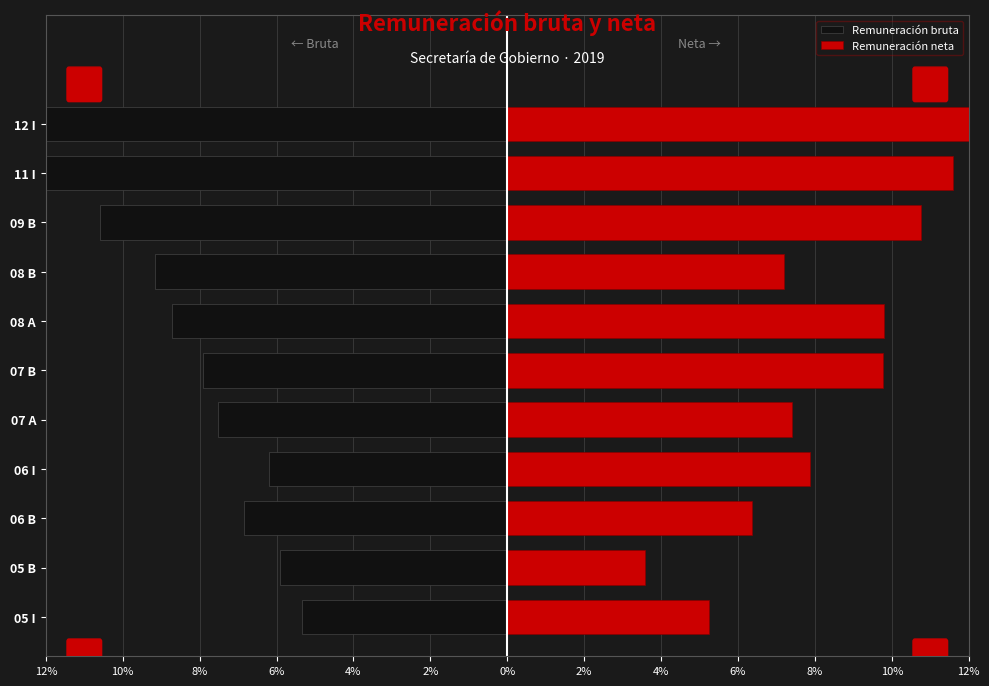

How many groups of bars are there?

11